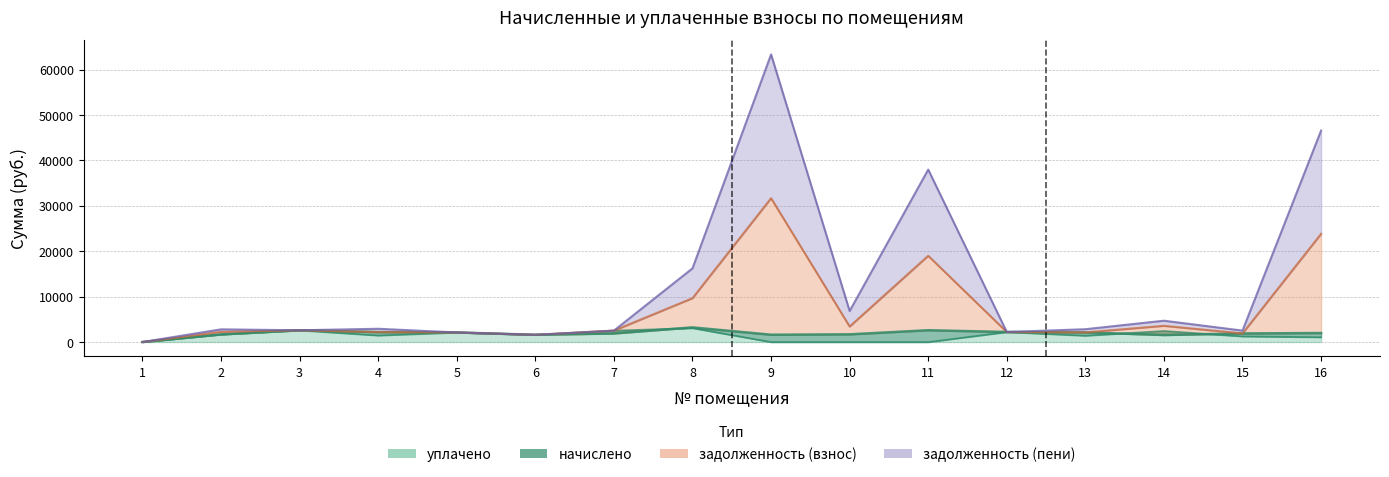

Which series has the largest range (max minus min)?

задолженность (взнос)